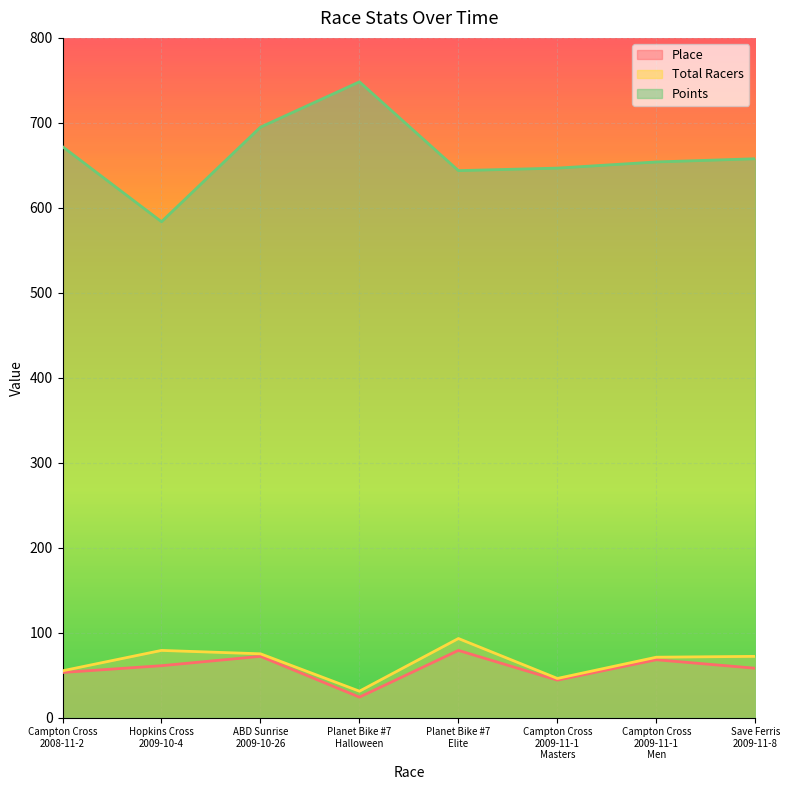

Between Campton Cross
2009-11-1
Men and Save Ferris
2009-11-8, which series saw the biggest shift?

Place